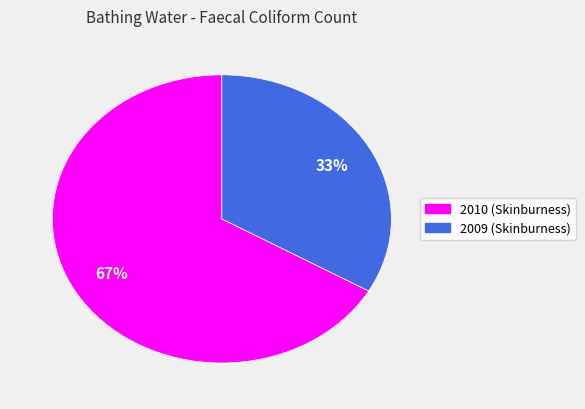

Which slice is the largest?

2010 (Skinburness)